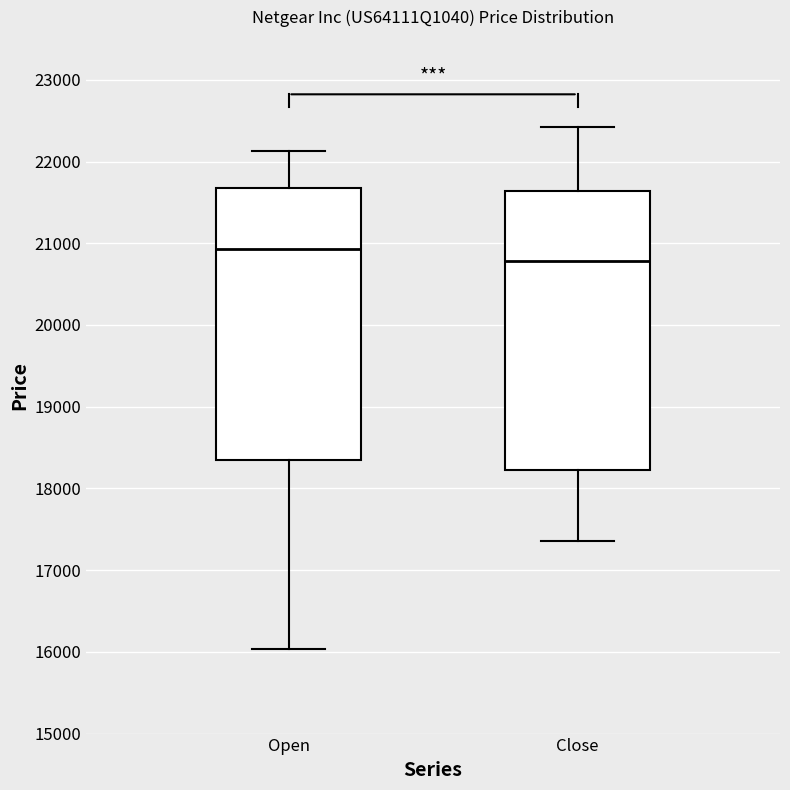

Reading left to right, read every box against the y-axis: the position of its median line, the range the box covers, and the ends of its whiskers. The values are not printed on the chart, so give them approximately, as read against the axis.

Open: median 20900, box 18300 to 21700, whiskers 16000 to 22100
Close: median 20800, box 18200 to 21600, whiskers 17400 to 22400